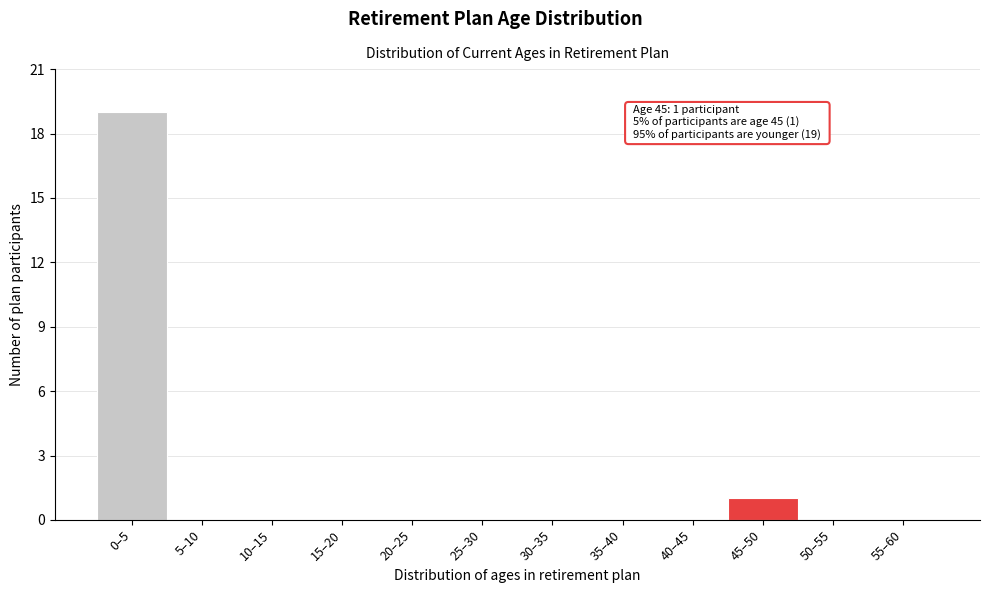

Reading left to right, extract all data points from this chart.

0–5=19	5–10=0	10–15=0	15–20=0	20–25=0	25–30=0	30–35=0	35–40=0	40–45=0	45–50=1	50–55=0	55–60=0